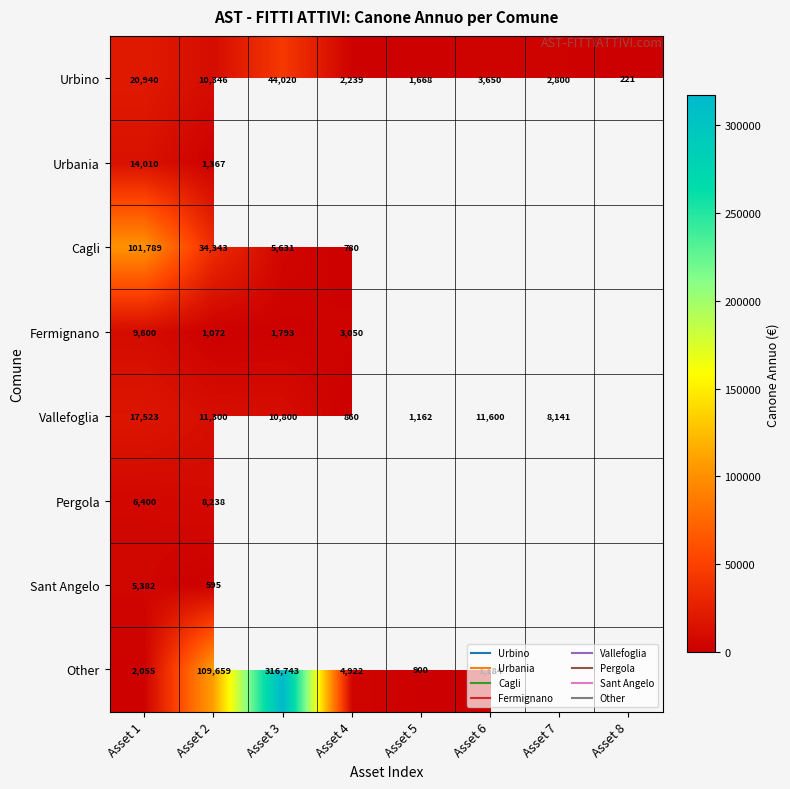

What is the average value of the Urbino series?

10735.5